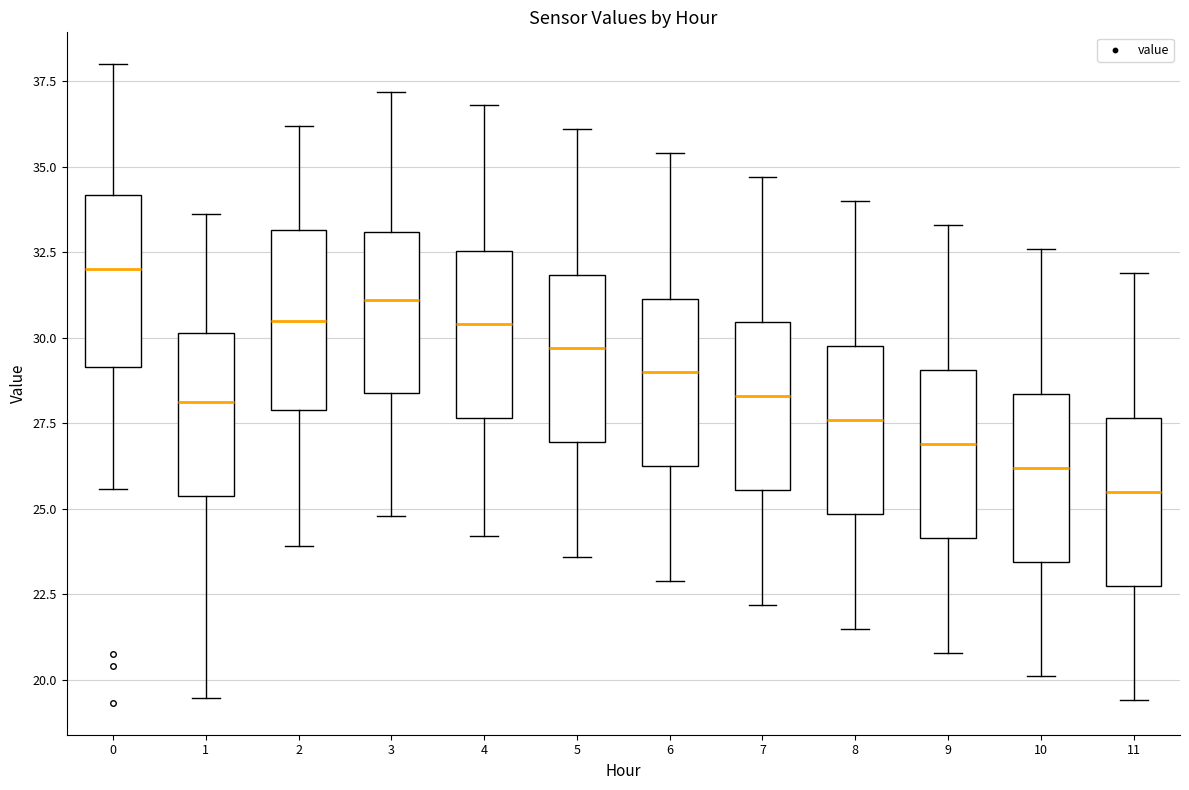

Where is the lower edge of the box at x = 8 on the y-axis? The values are not printed on the chart, so give them approximately, as read against the axis.

25.0